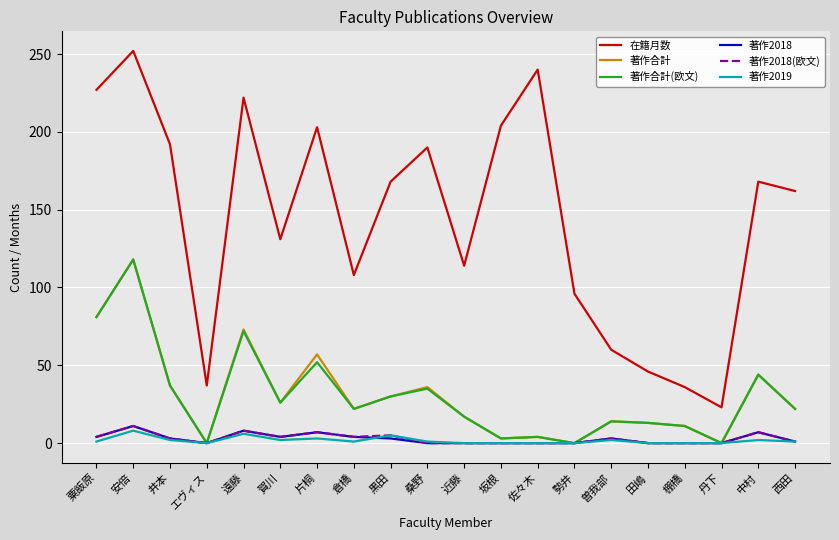

At which category is the sum across all series the highest?

安倍